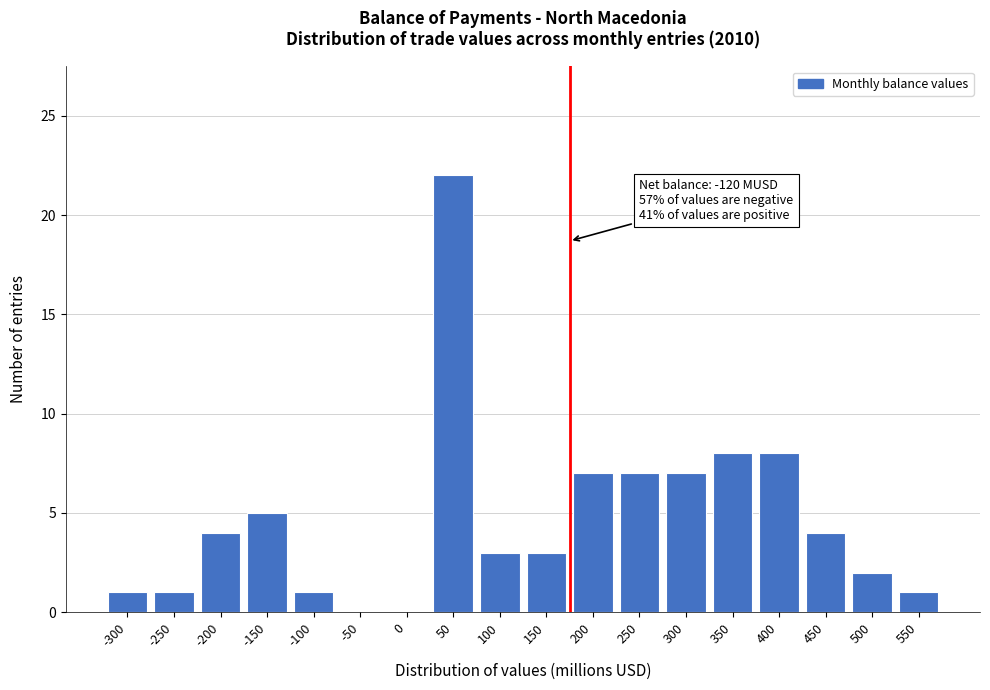

Reading left to right, what are all the values shown in this chart?

-300=1	-250=1	-200=4	-150=5	-100=1	-50=0	0=0	50=22	100=3	150=3	200=7	250=7	300=7	350=8	400=8	450=4	500=2	550=1